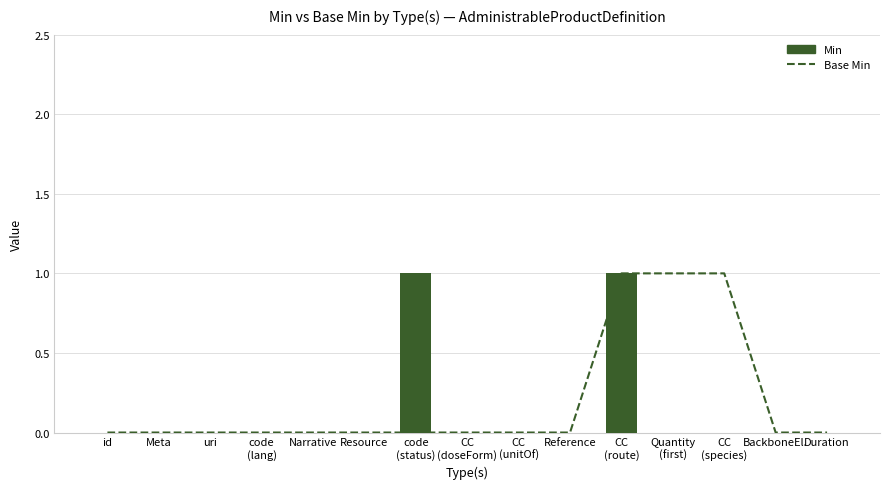

Reading left to right, transcribe all the data shown in this chart.

Base Min: id=0	Meta=0	uri=0	code
(lang)=0	Narrative=0	Resource=0	code
(status)=0	CC
(doseForm)=0	CC
(unitOf)=0	Reference=0	CC
(route)=1	Quantity
(first)=1	CC
(species)=1	BackboneEl.=0	Duration=0
Min: id=0	Meta=0	uri=0	code
(lang)=0	Narrative=0	Resource=0	code
(status)=1	CC
(doseForm)=0	CC
(unitOf)=0	Reference=0	CC
(route)=1	Quantity
(first)=0	CC
(species)=0	BackboneEl.=0	Duration=0